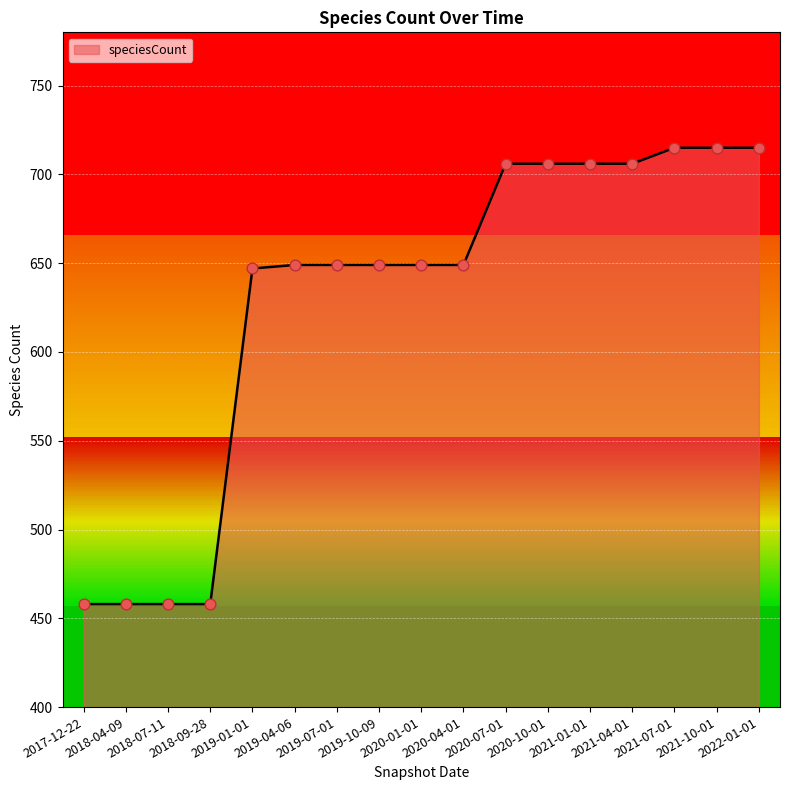

Approximately how many times larger is the value at 2017-12-22 compared to 2020-10-01?

0.6